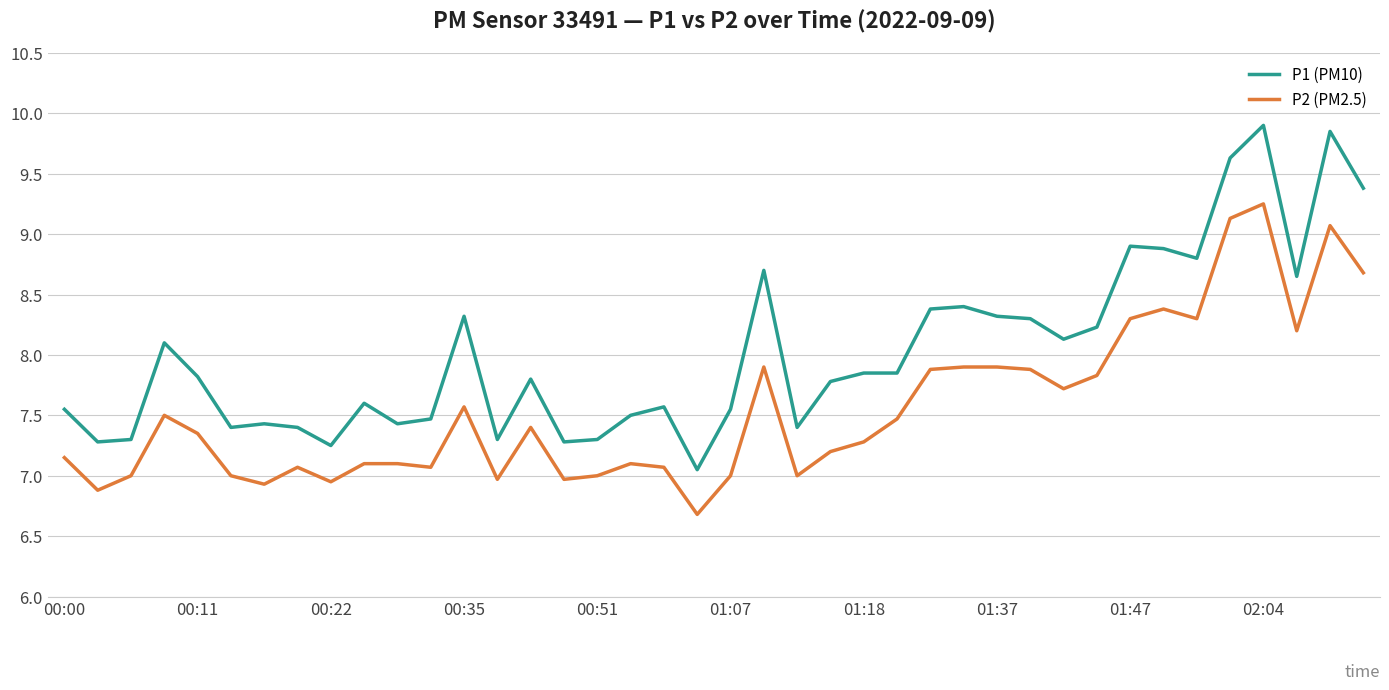

List the series in order of their peak value, lowest first.

P2 (PM2.5), P1 (PM10)